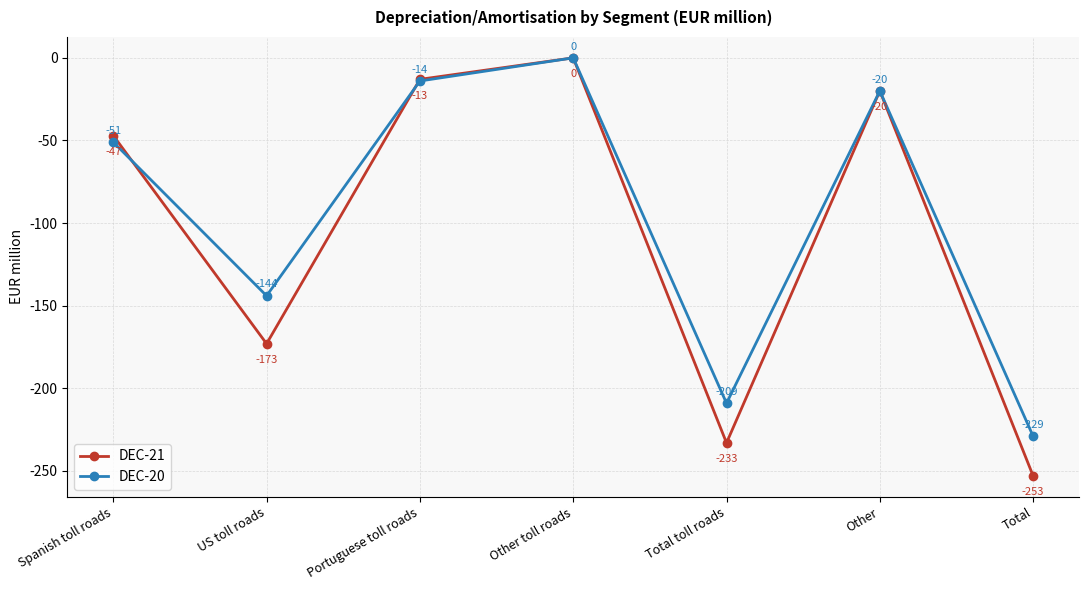

Which category has the lowest value in the DEC-21 series?

Total